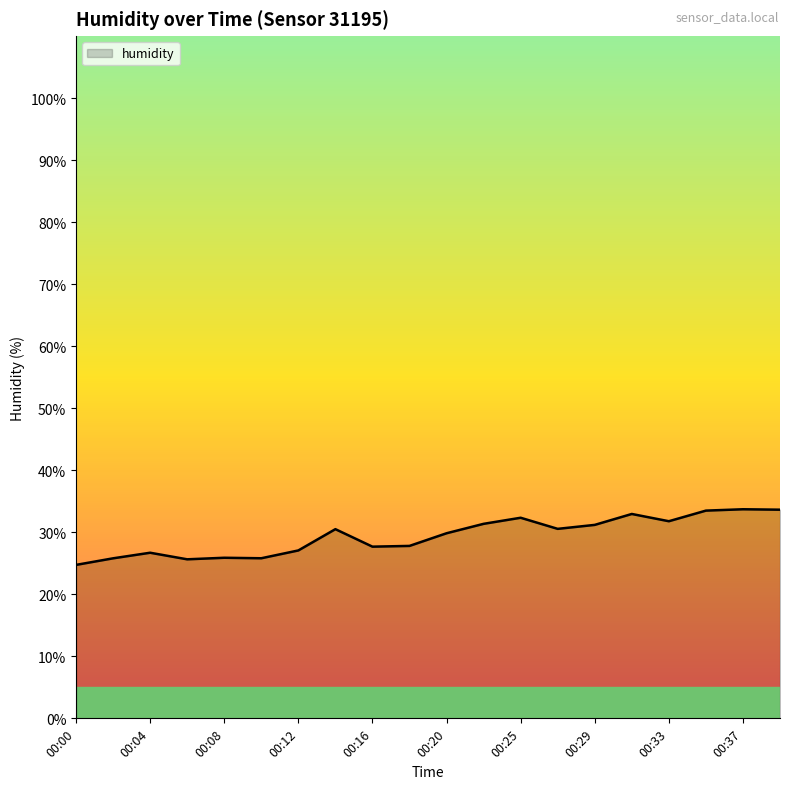

What is the difference between the maximum and minimum values?

9.0